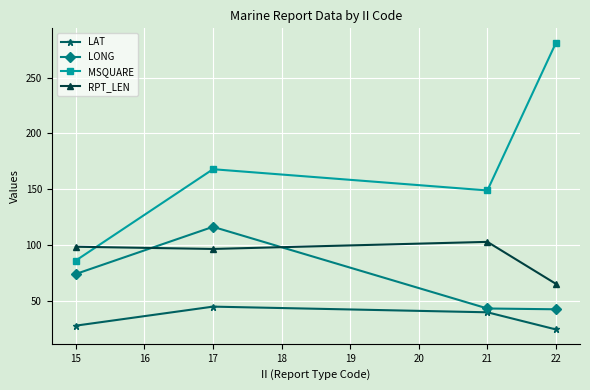

In MSQUARE, how many points are higher than both neighbors (excluding endpoints)?

1